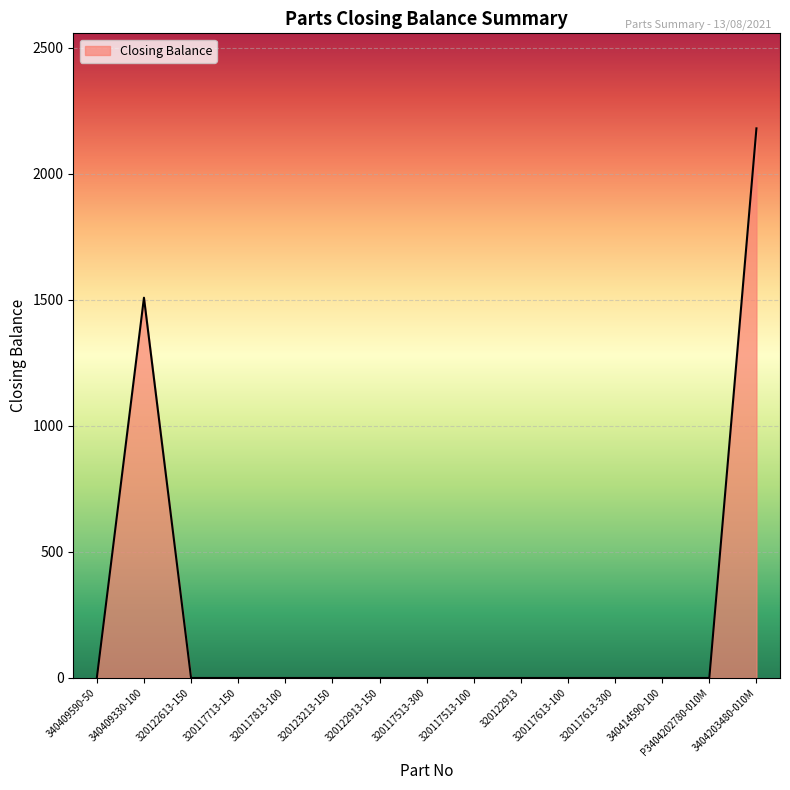

The value at 320122613-150 is 0. True or false?

True